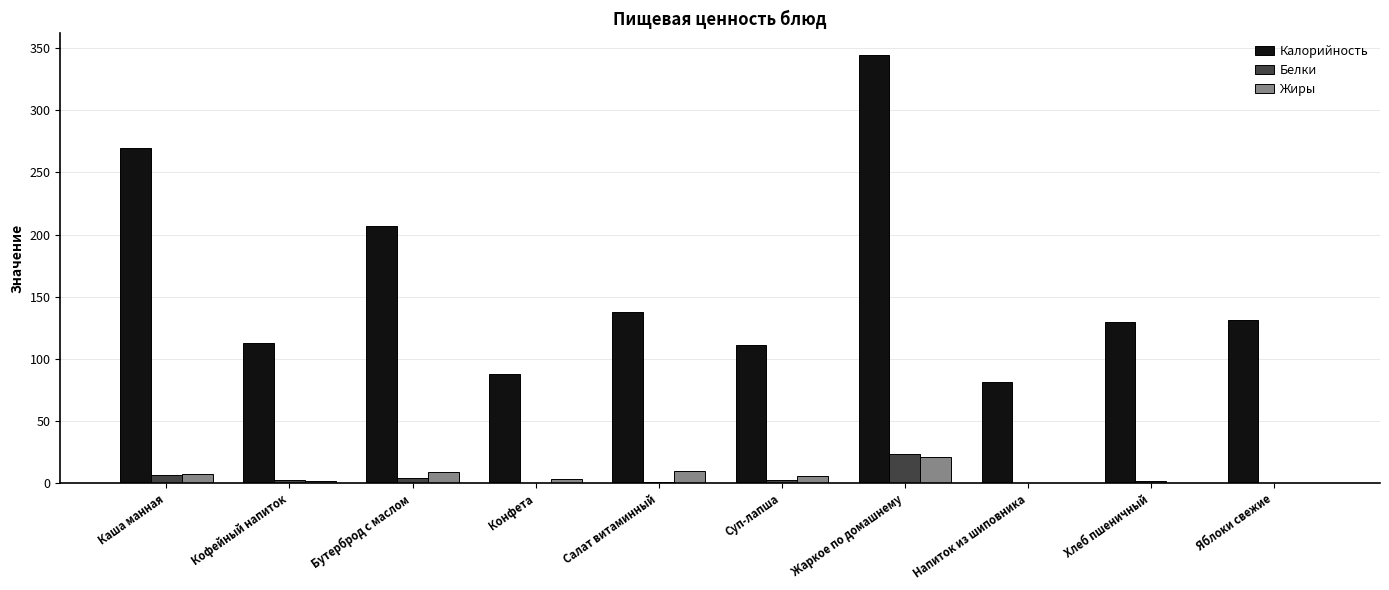

Which label corresponds to the largest value in the chart?

Жаркое по домашнему